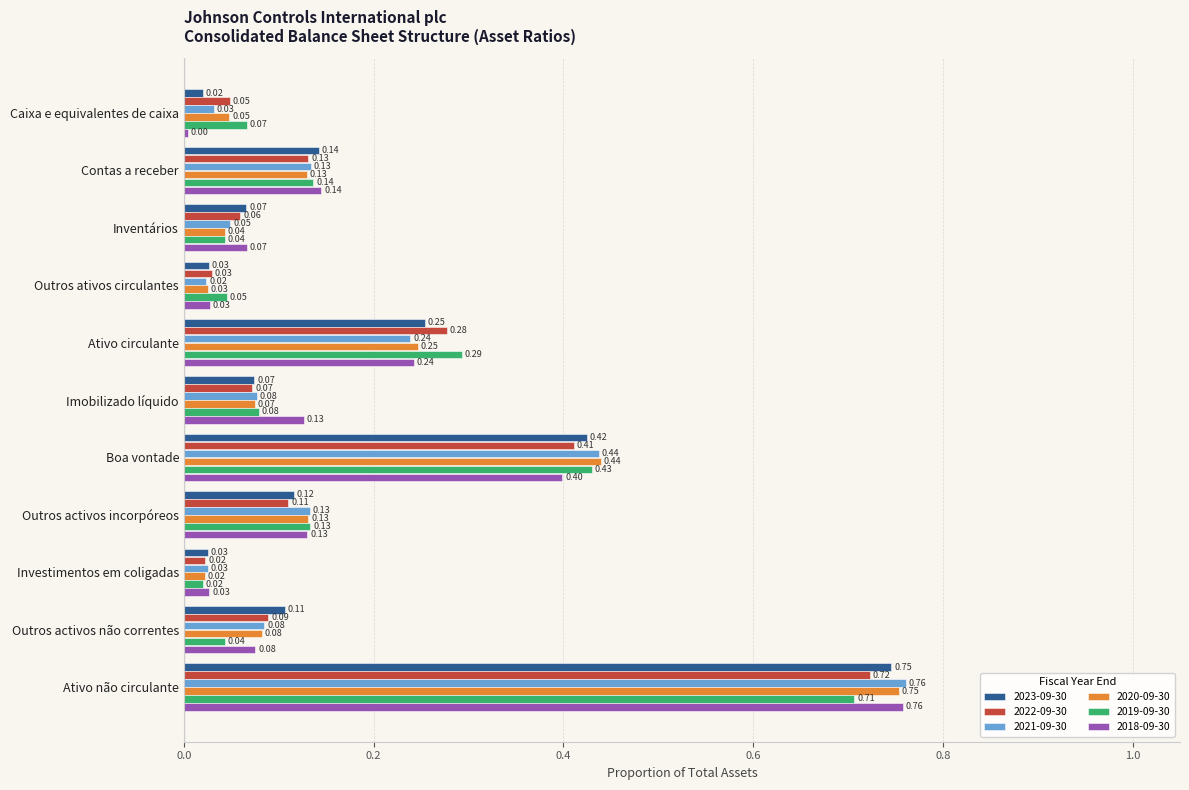

How many series are shown in this chart?

6